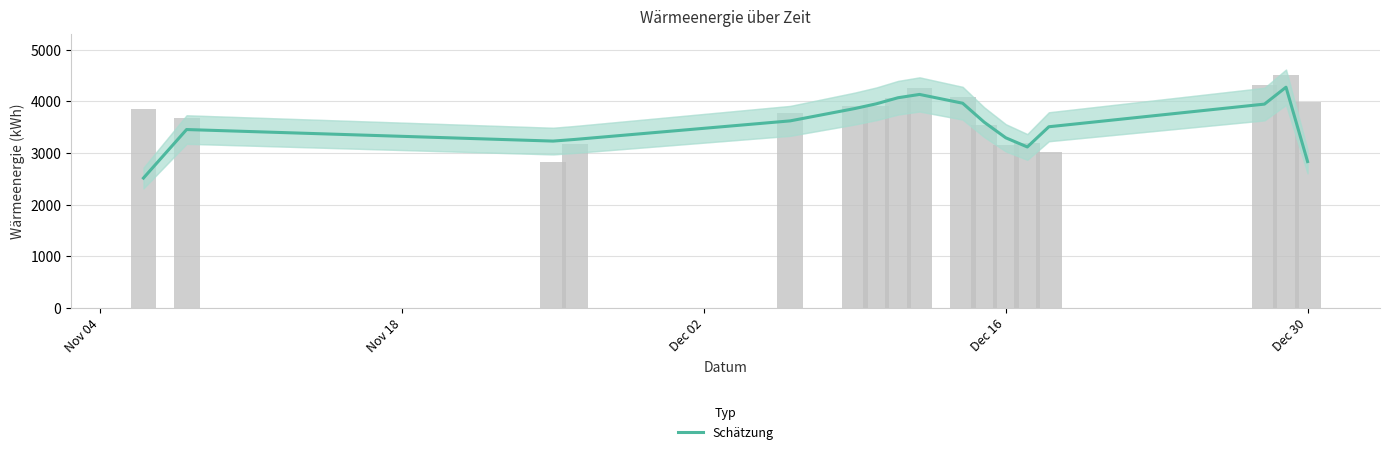

Count the number of categories in the chart.

17